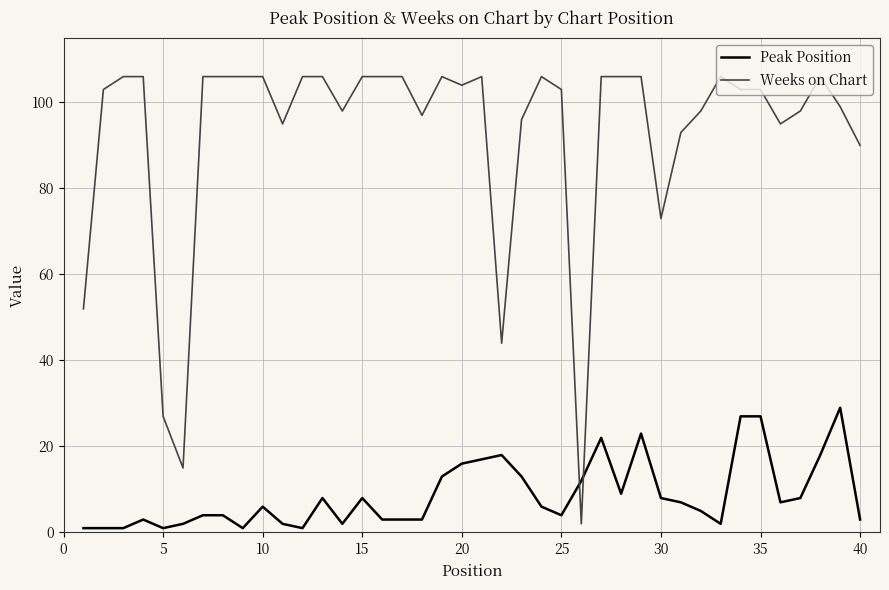

How many distinct data groups are displayed?

2